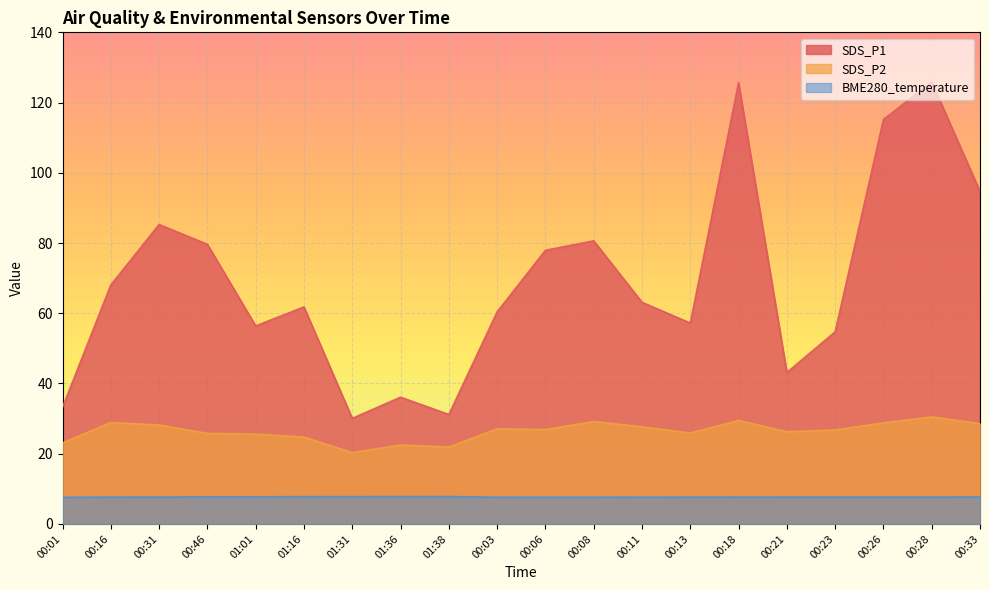

What is the label of the 3rd point from the right?

00:26